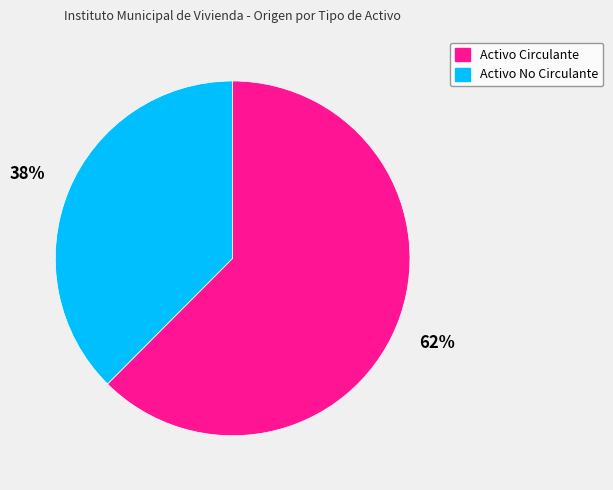

Rank the categories by value from highest to lowest.

Activo Circulante, Activo No Circulante